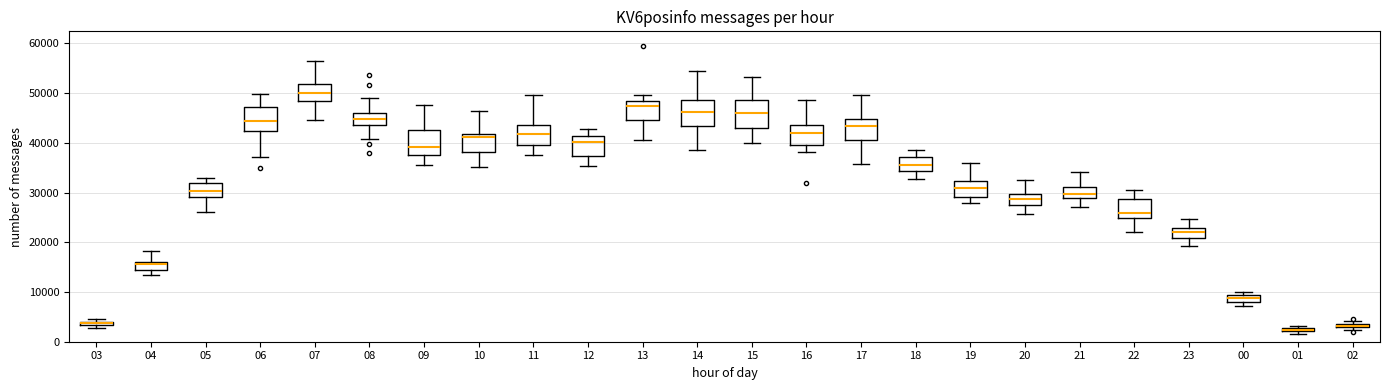

Where does the upper whisker of the box at x = 19 end on the y-axis? The values are not printed on the chart, so give them approximately, as read against the axis.

36000